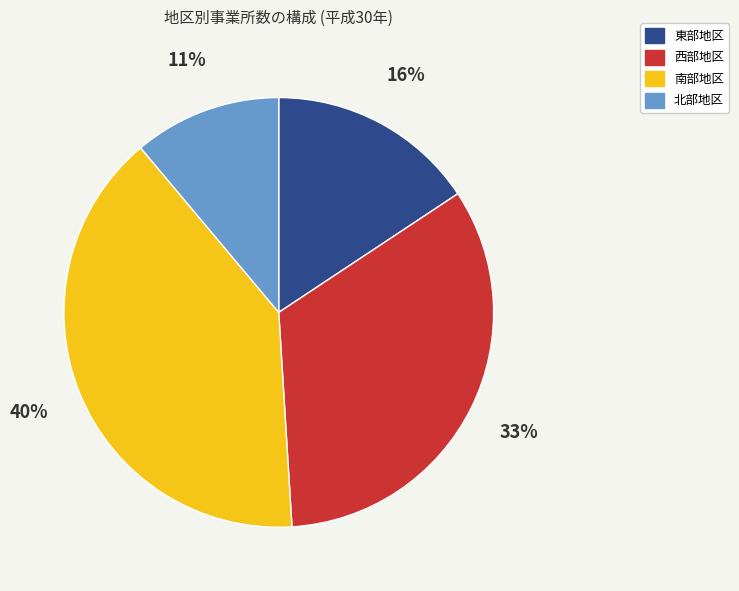

Between 西部地区 and 北部地区, which is larger?

西部地区